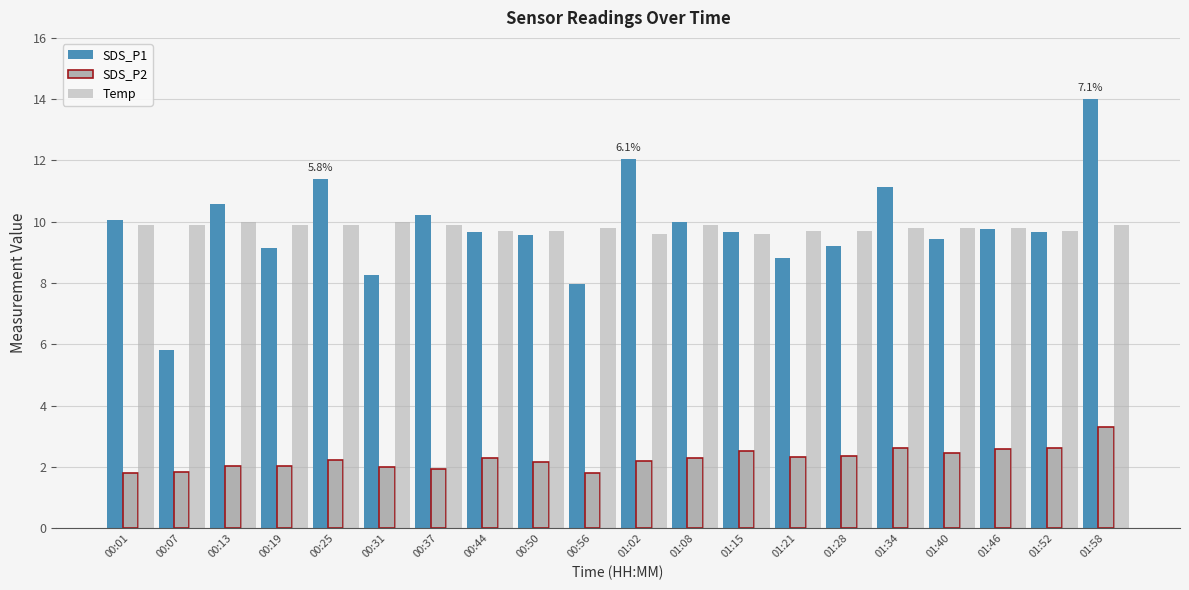

How many bars are there in total?

60